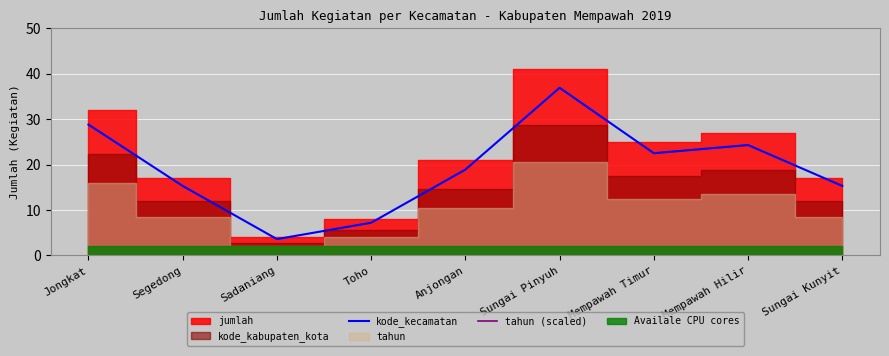

How many data points in kode_kecamatan are less than 18?

4